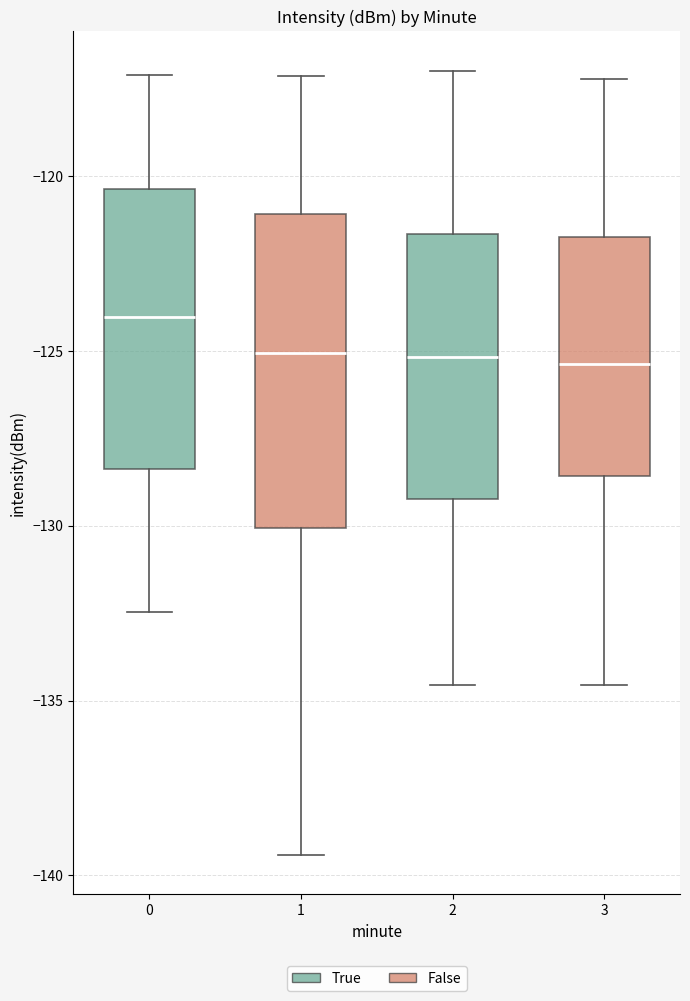

Which box is the tallest, from its lower edge to its upper edge?

1